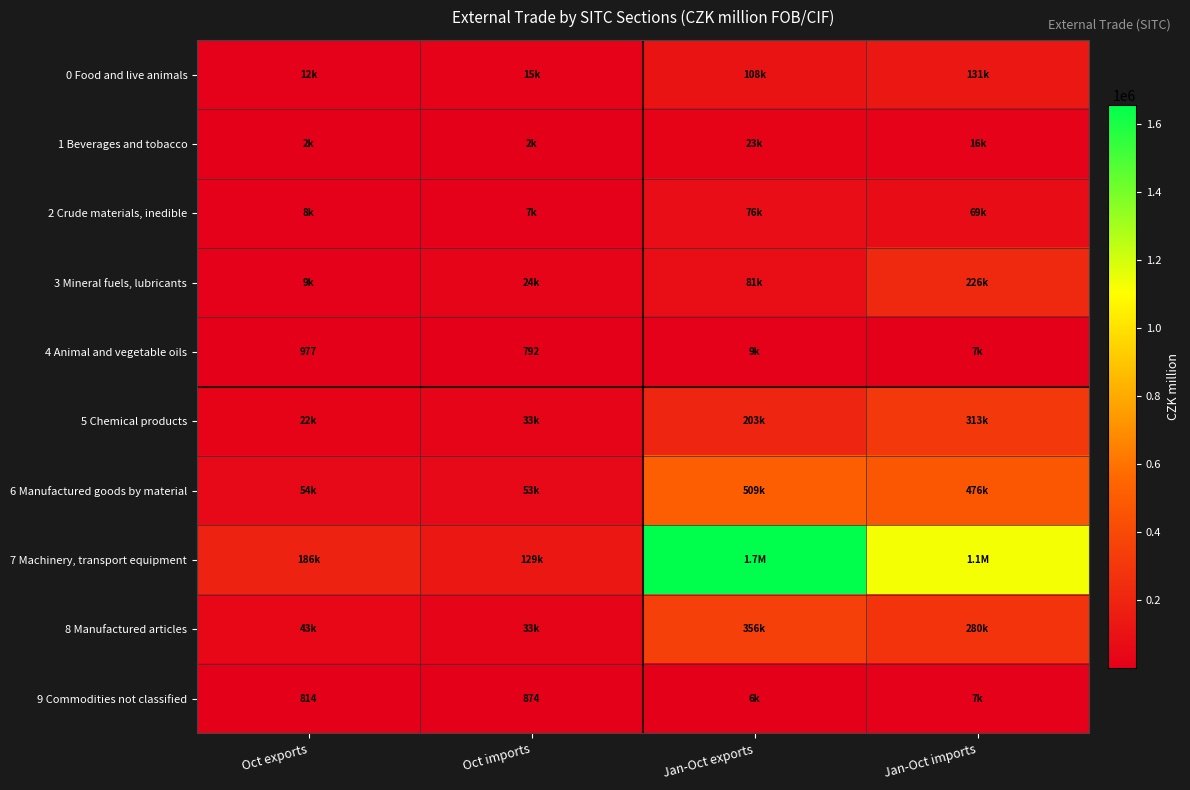

The 4 Animal and vegetable oils series shows 977 at Oct exports. True or false?

True